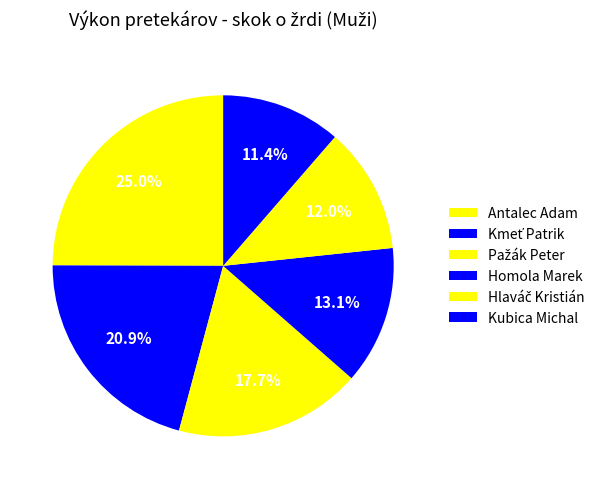

How many slices are in this pie chart?

6